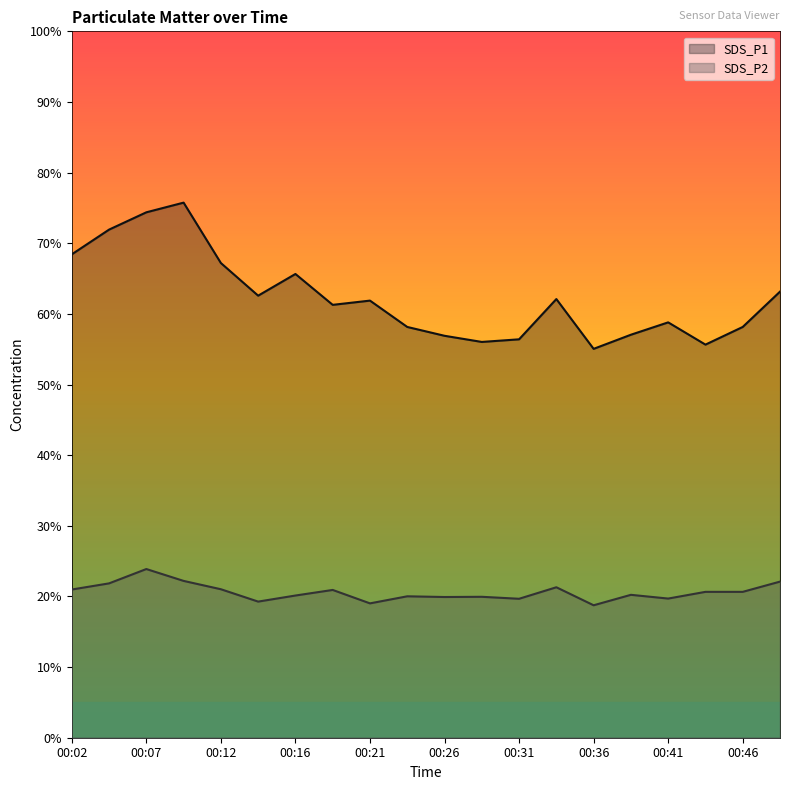

True or false: SDS_P2 has more than 2 points higher than both neighbors.

True